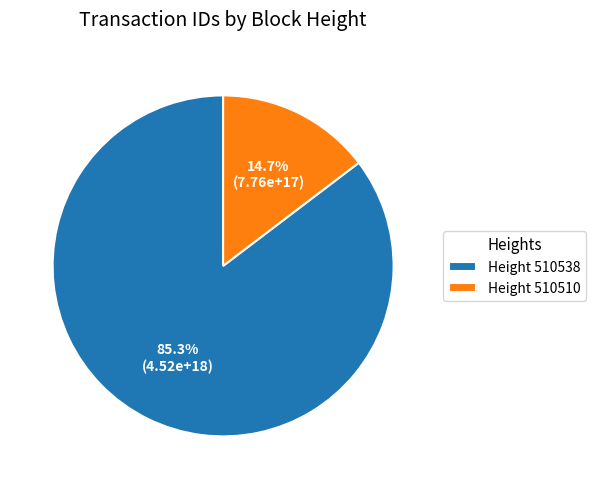

Which slice represents more than half of the pie?

Height 510538